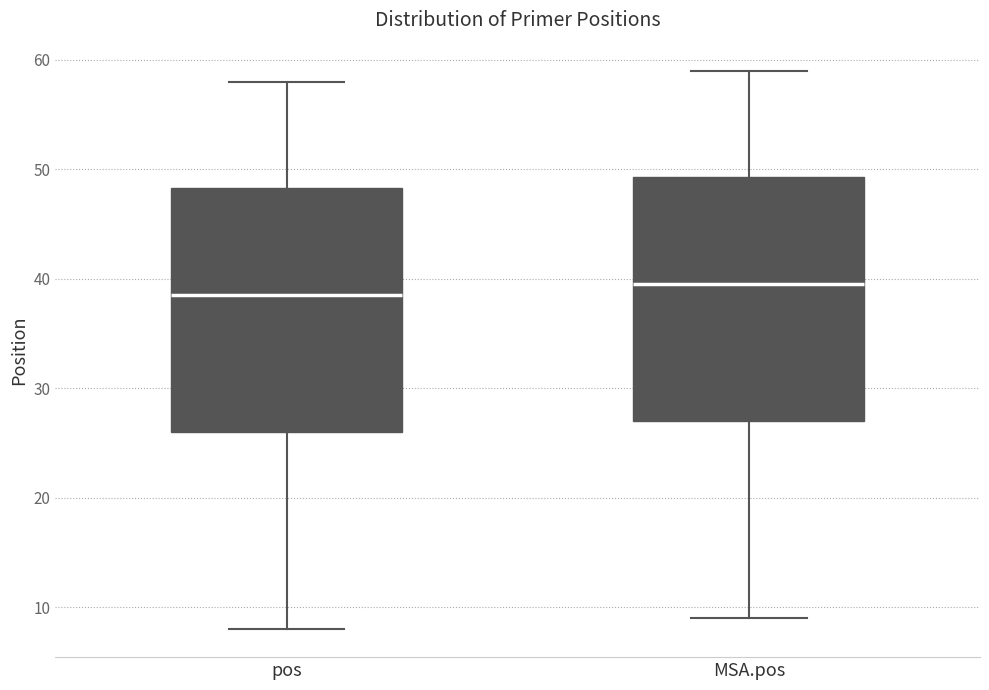

Where is the lower edge of the box for pos on the y-axis? The values are not printed on the chart, so give them approximately, as read against the axis.

26